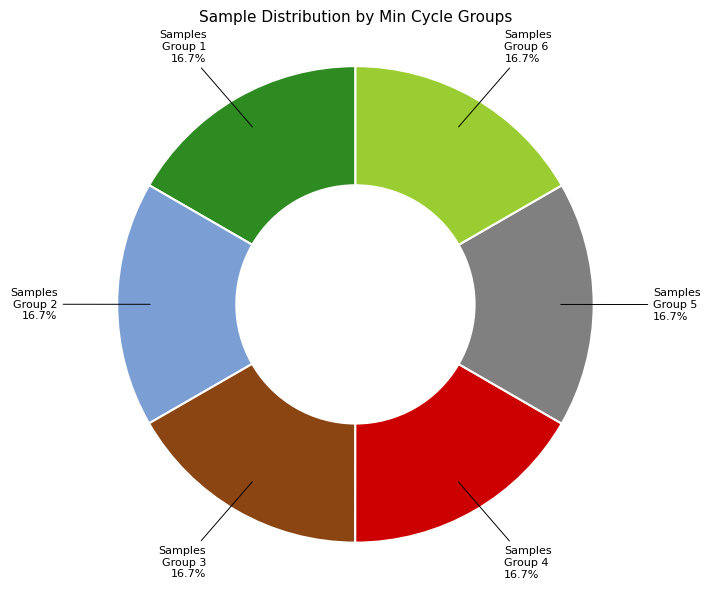

What is the ratio of the value at Samples Group 6 to the value at Samples Group 1?

1.0